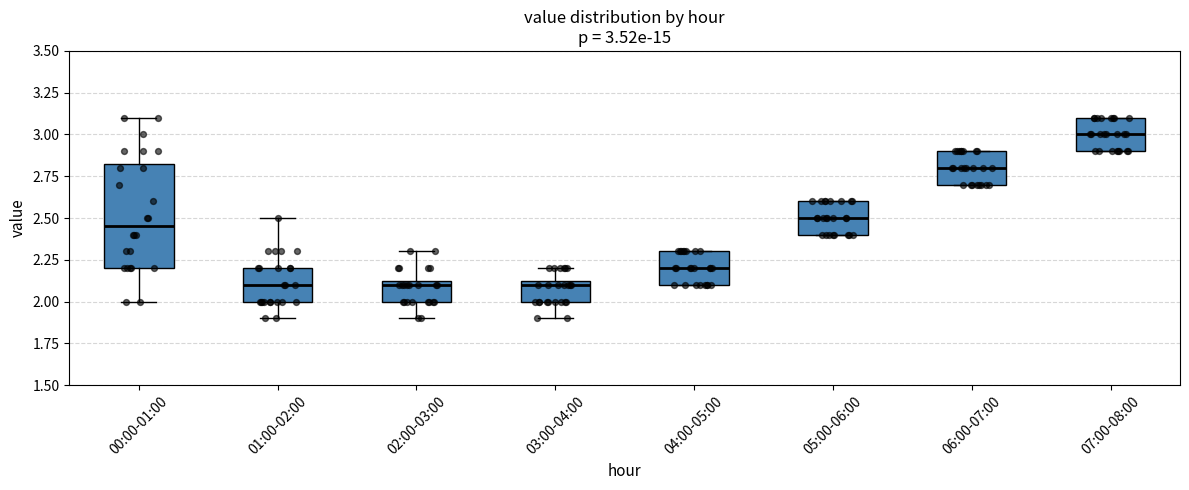

Comparing the boxes themselves (not the whiskers), which one is the tallest?

00:00-01:00